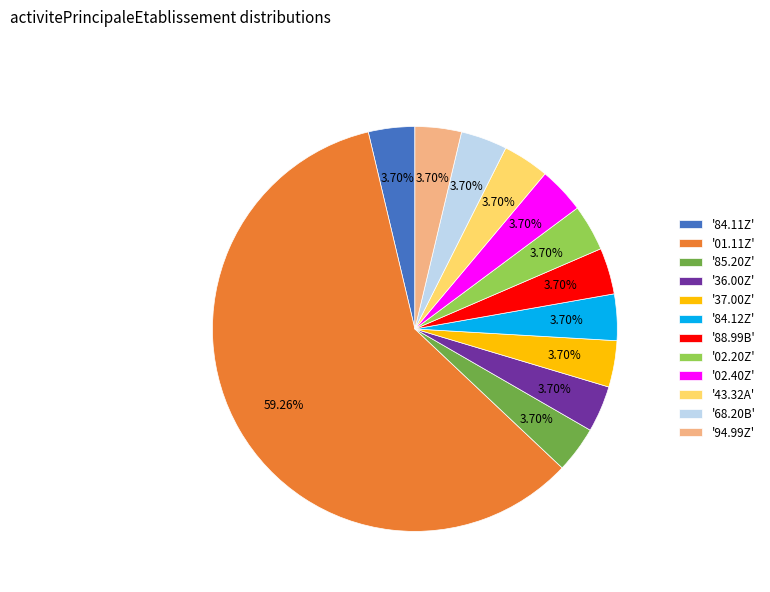

Which slice represents more than half of the pie?

'01.11Z'